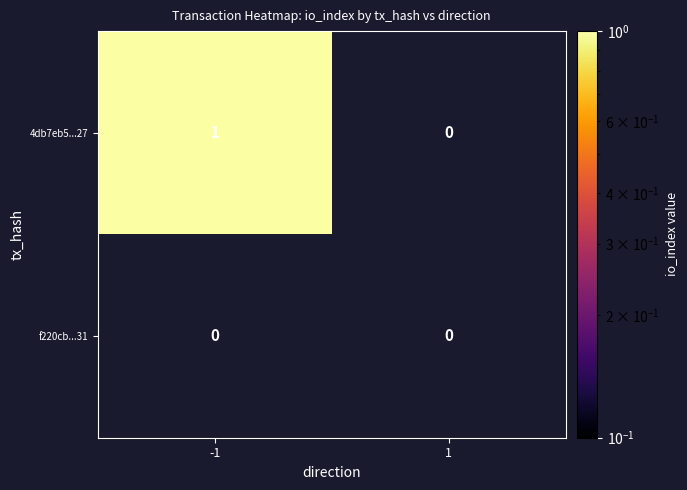

Reading left to right, extract all data points from this chart.

4db7eb5583f197cb46b49581b92fad47b387127: -1=1	1=0
f220cbece86611737d84375ea2d895982363931: -1=0	1=0